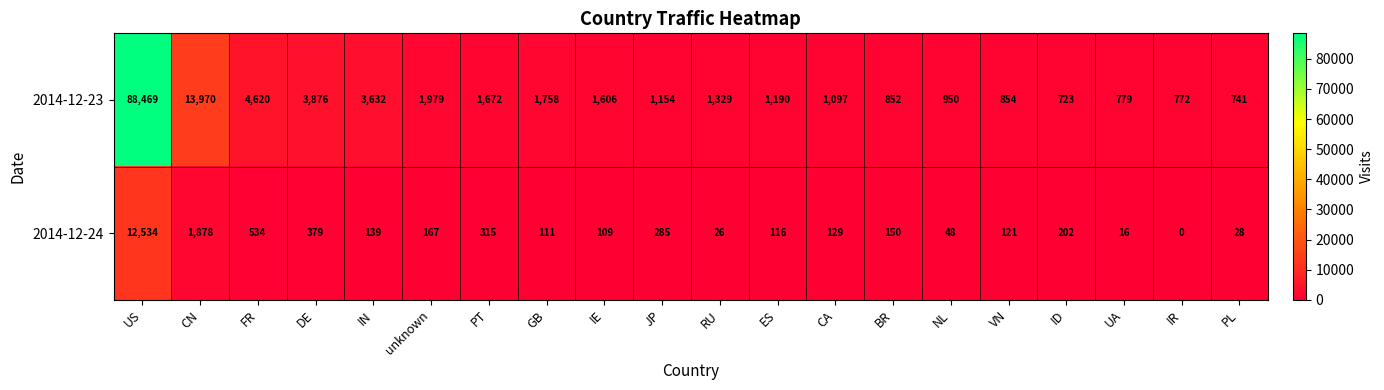

The value of 2014-12-23 at DE is 5114. True or false?

False